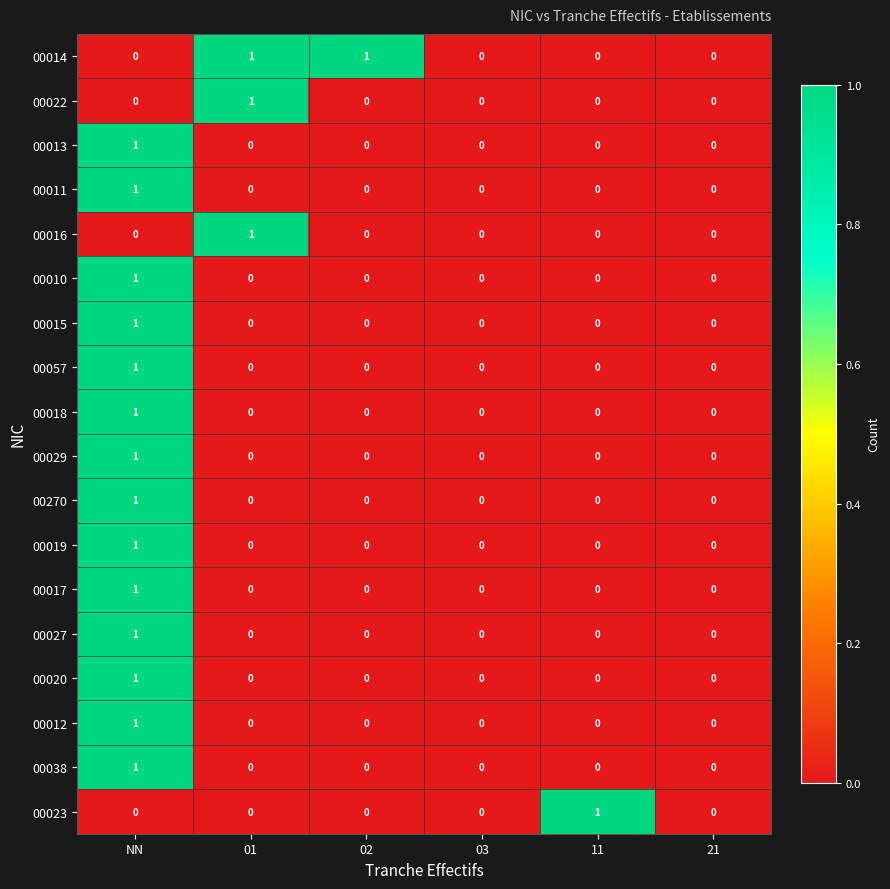

Which series changed the most between 11 and 21?

00023